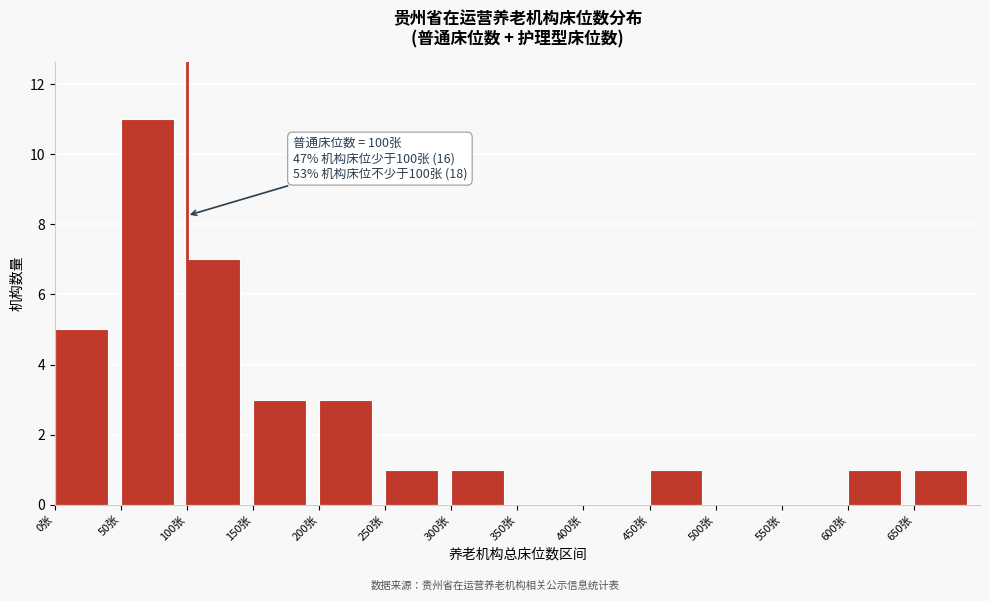

Which range on the x-axis has the tallest bar?

50 to 100